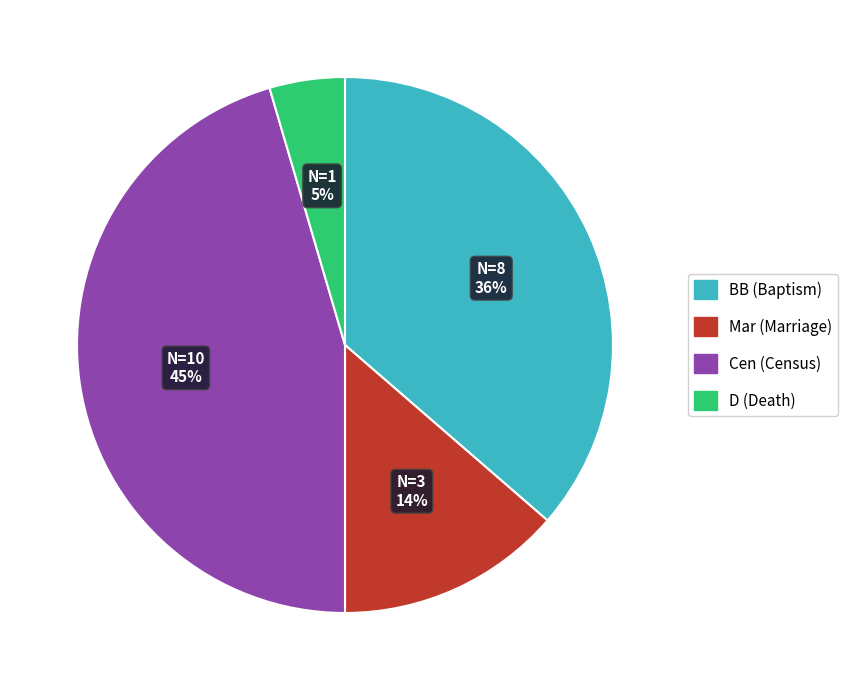

Between D (Death) and Cen (Census), which is larger?

Cen (Census)